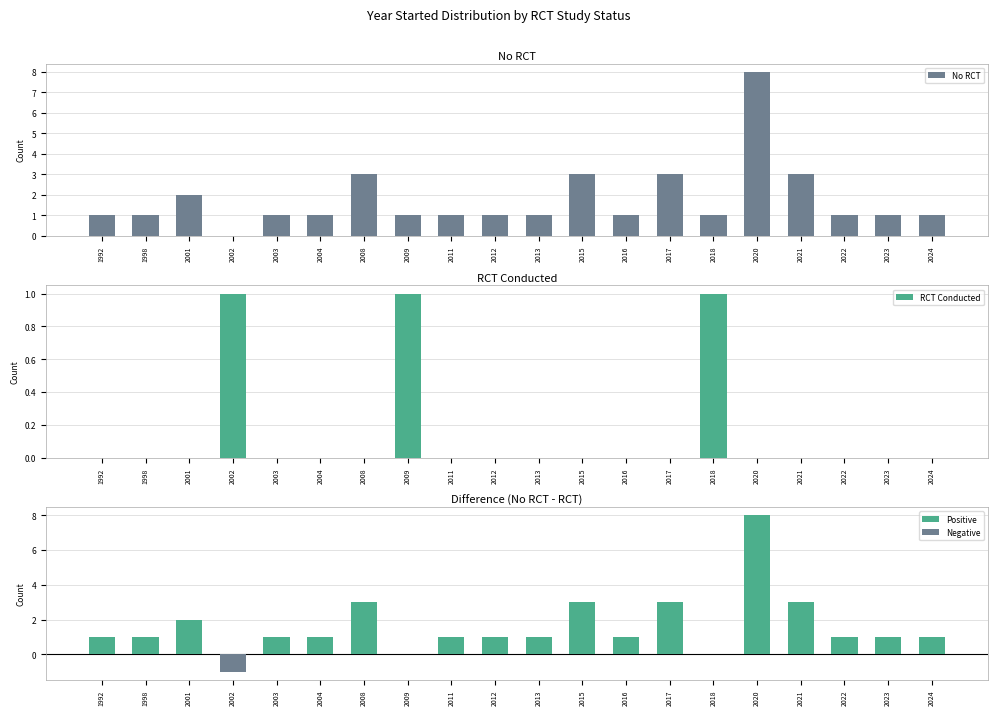

Reading left to right, transcribe all the data shown in this chart.

No RCT: 1	1	2	0	1	1	3	1	1	1	1	3	1	3	1	8	3	1	1	1
RCT Conducted: 0	0	0	1	0	0	0	1	0	0	0	0	0	0	1	0	0	0	0	0
Positive: 1	1	2	0	1	1	3	0	1	1	1	3	1	3	0	8	3	1	1	1
Negative: 0	0	0	-1	0	0	0	0	0	0	0	0	0	0	0	0	0	0	0	0